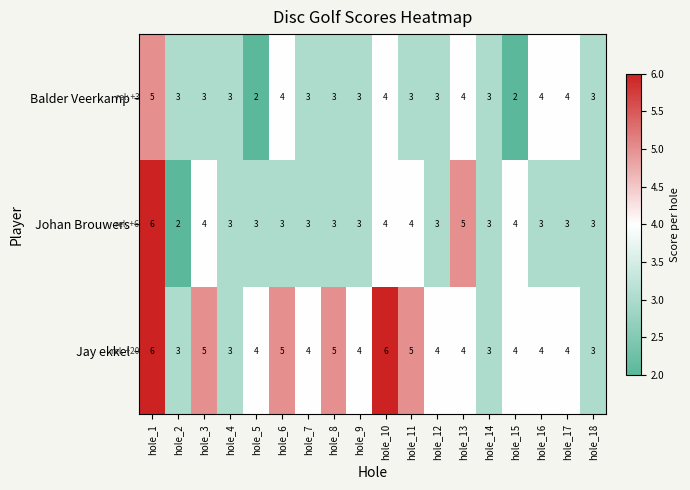

What is the average value of the Jay ekkel series?

4